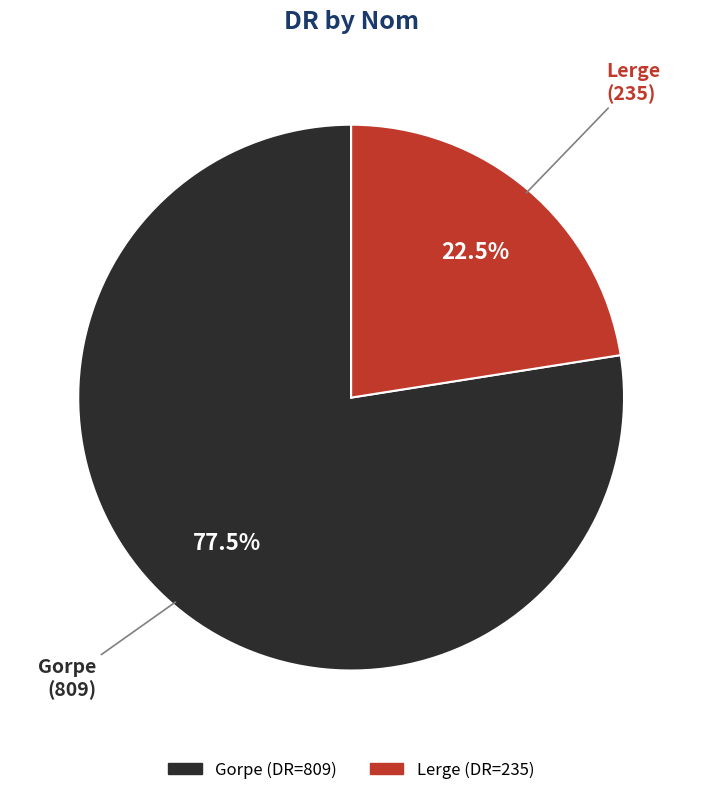

What is the total percentage of Lerge and Gorpe?

100.0%